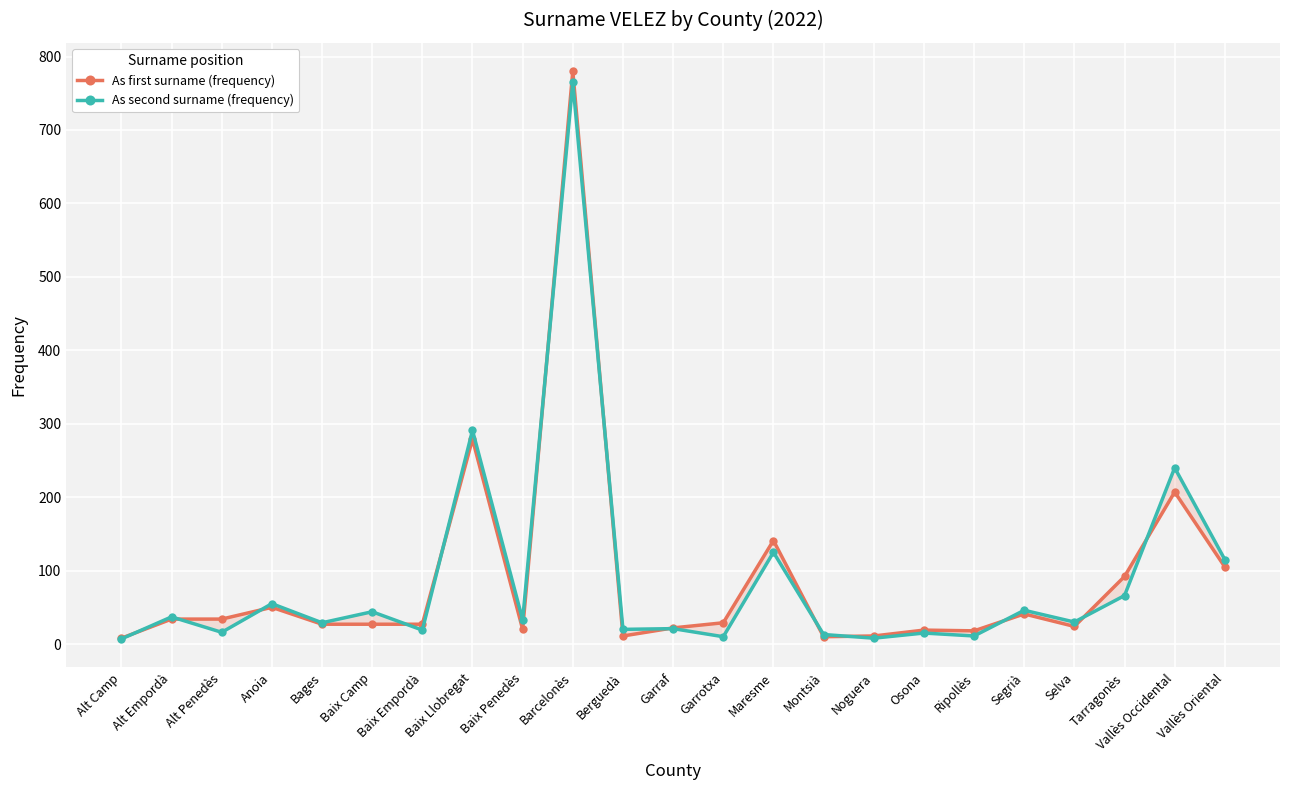

Which label corresponds to the smallest value in the chart?

Alt Camp